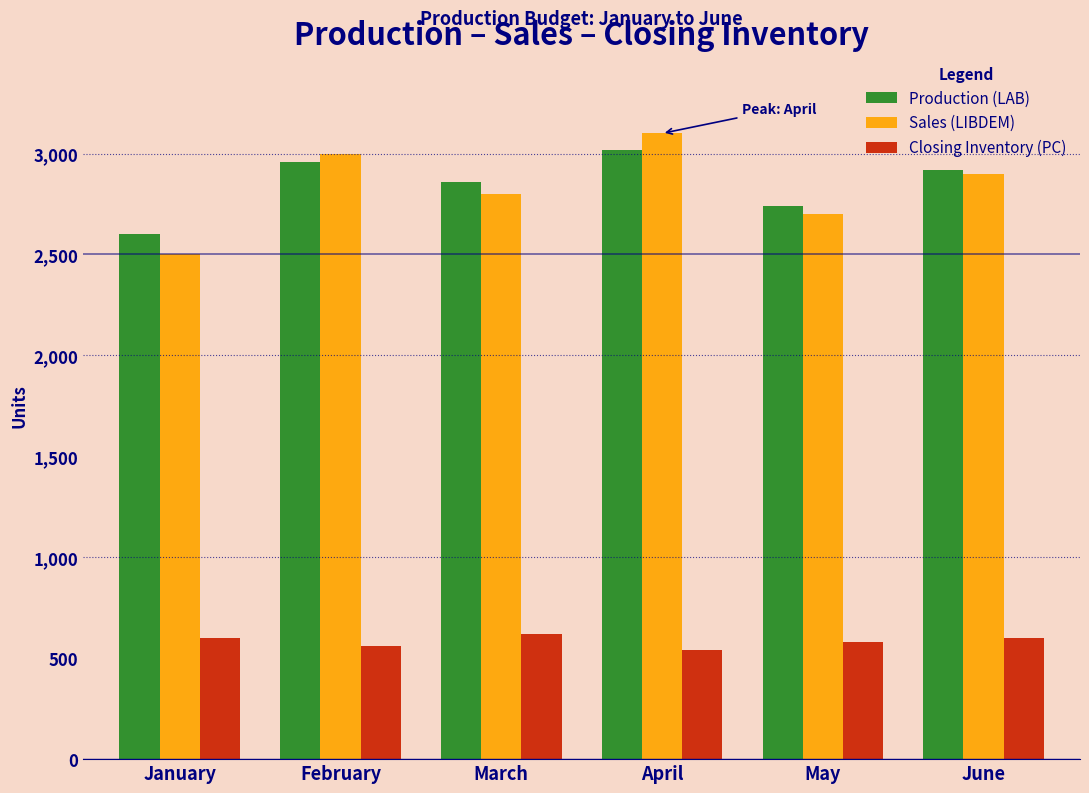

Reading right to left, what are all the values shown in this chart?

Production (LAB): 2920	2740	3020	2860	2960	2600
Sales (LIBDEM): 2900	2700	3100	2800	3000	2500
Closing Inventory (PC): 600	580	540	620	560	600